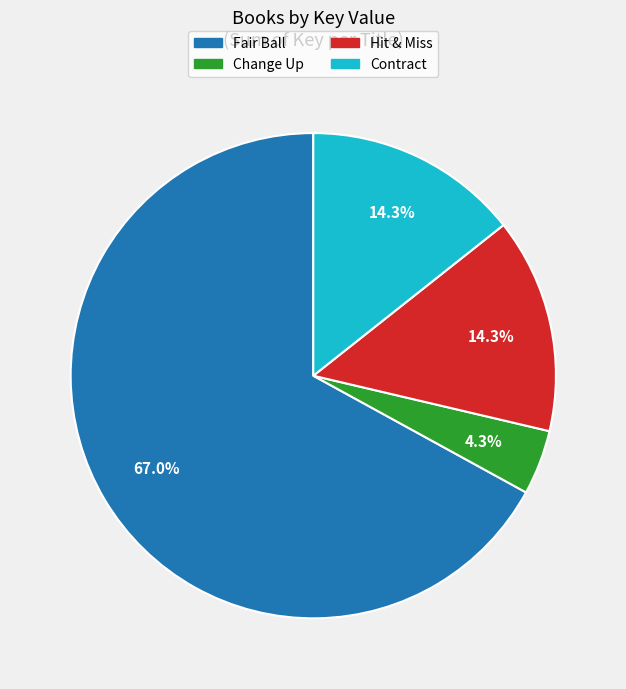

Between Contract and Change Up, which is larger?

Contract